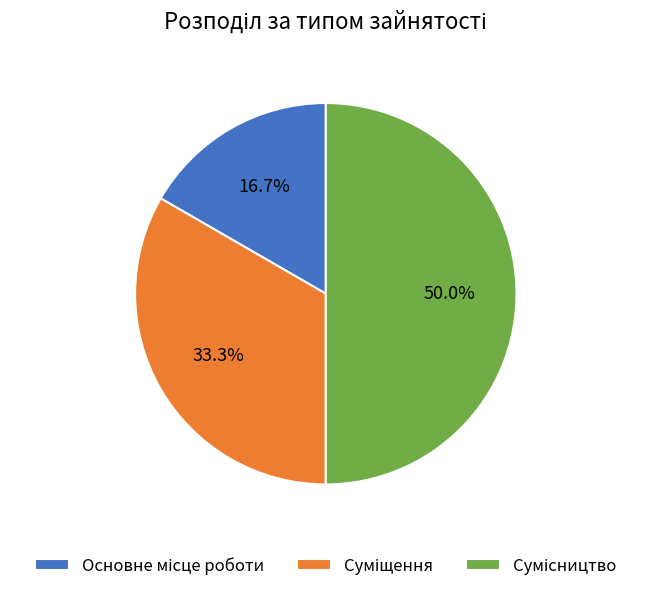

Which category has the smallest portion of the pie?

Основне місце роботи